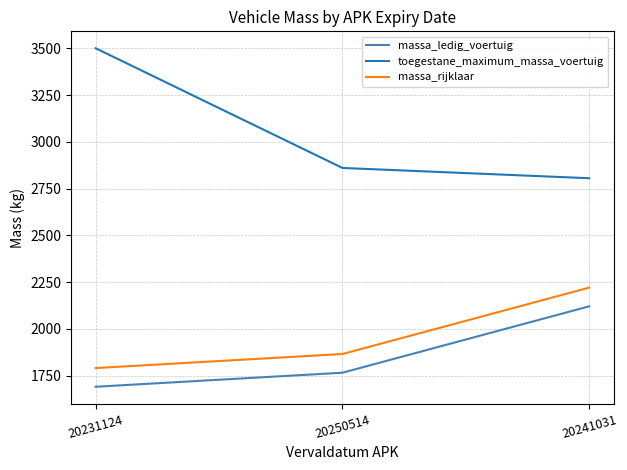

List the series in order of their peak value, highest first.

toegestane_maximum_massa_voertuig, massa_rijklaar, massa_ledig_voertuig